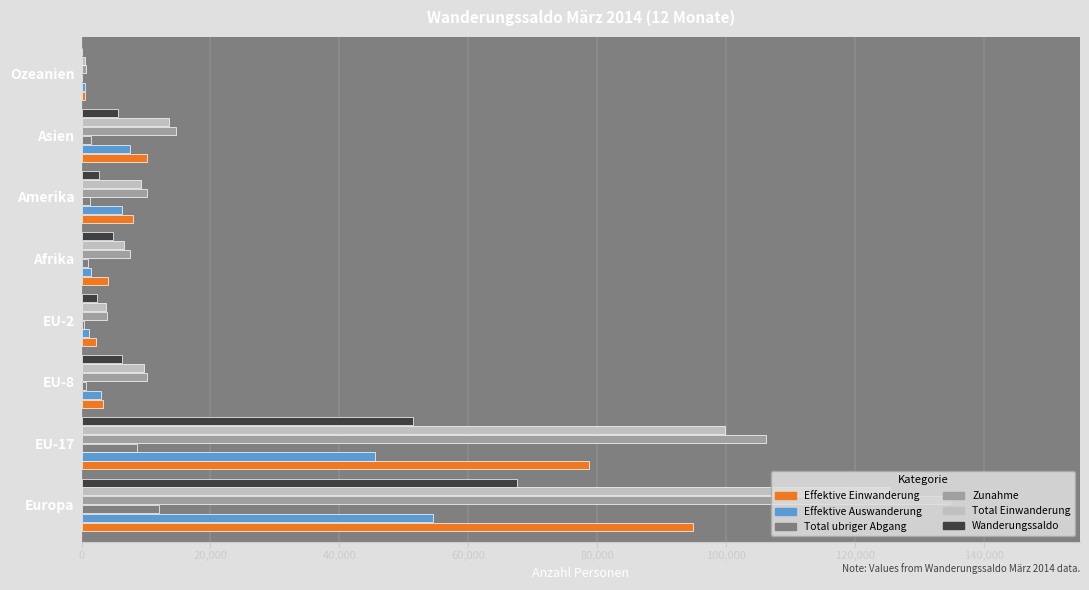

Is it true that Zunahme equals 10162 at Amerika?

True